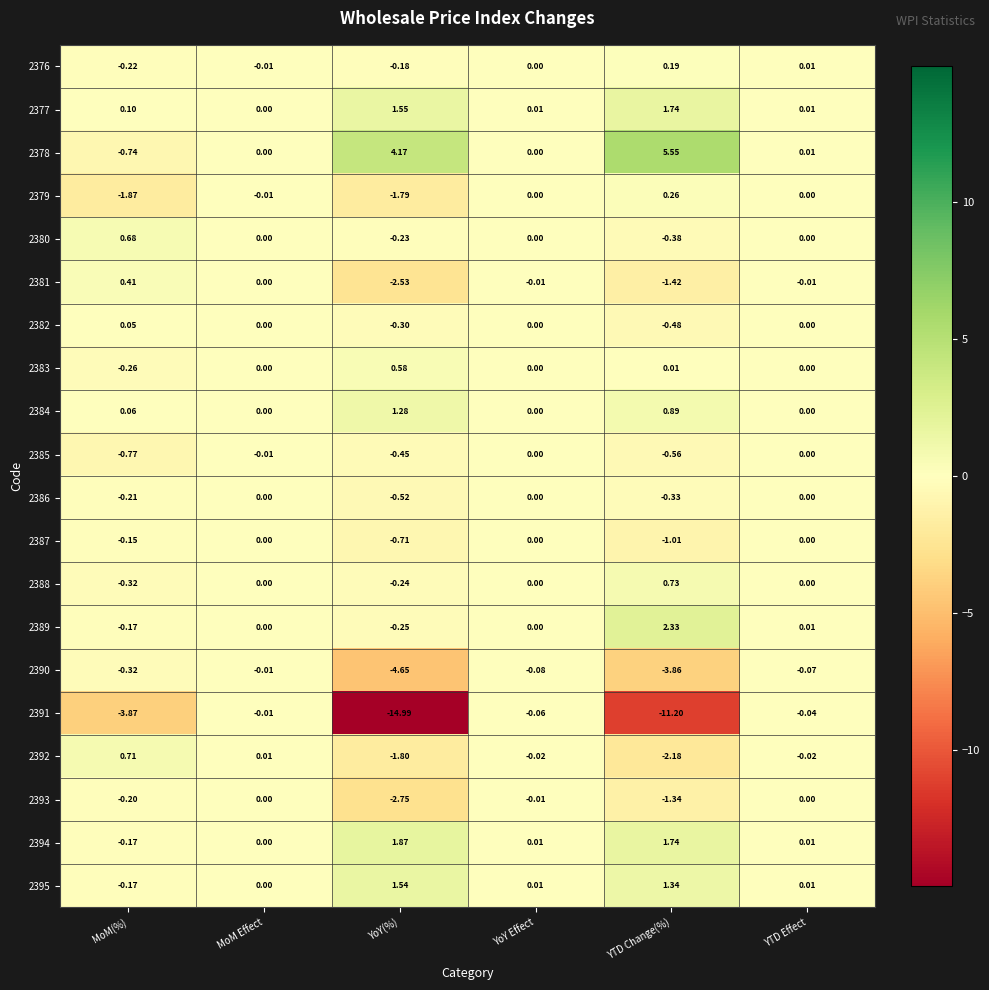

At which label is 2394 closest to 0?

MoM Effect